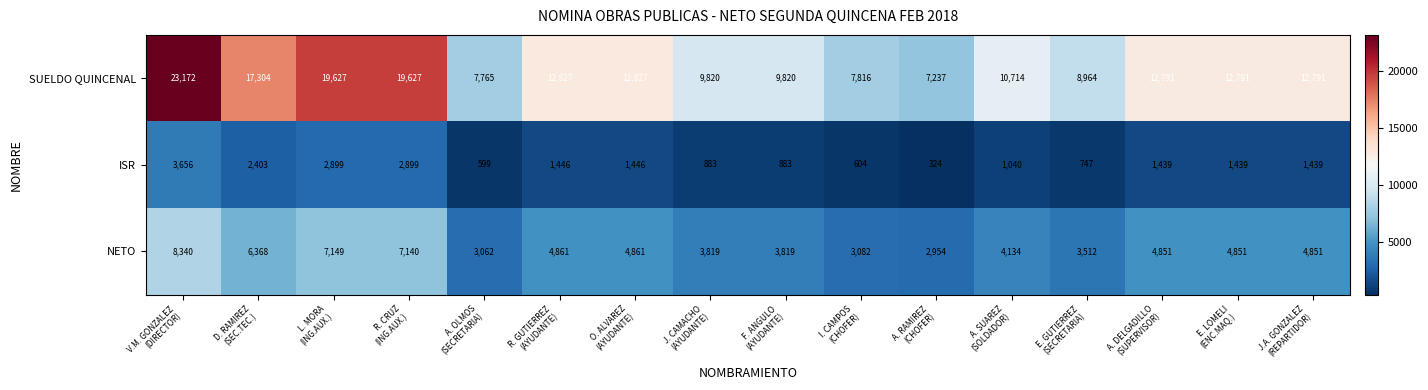

What is the difference between the second highest and minimum values in the ISR series?

2575